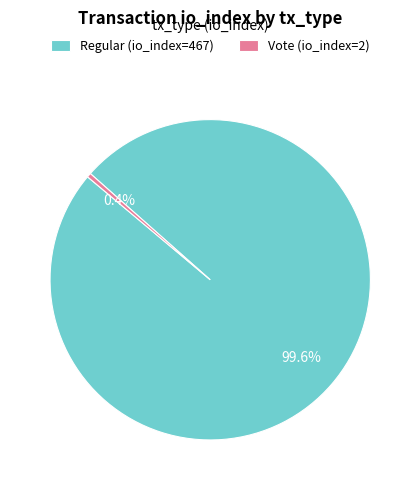

How many segments does this pie chart have?

2